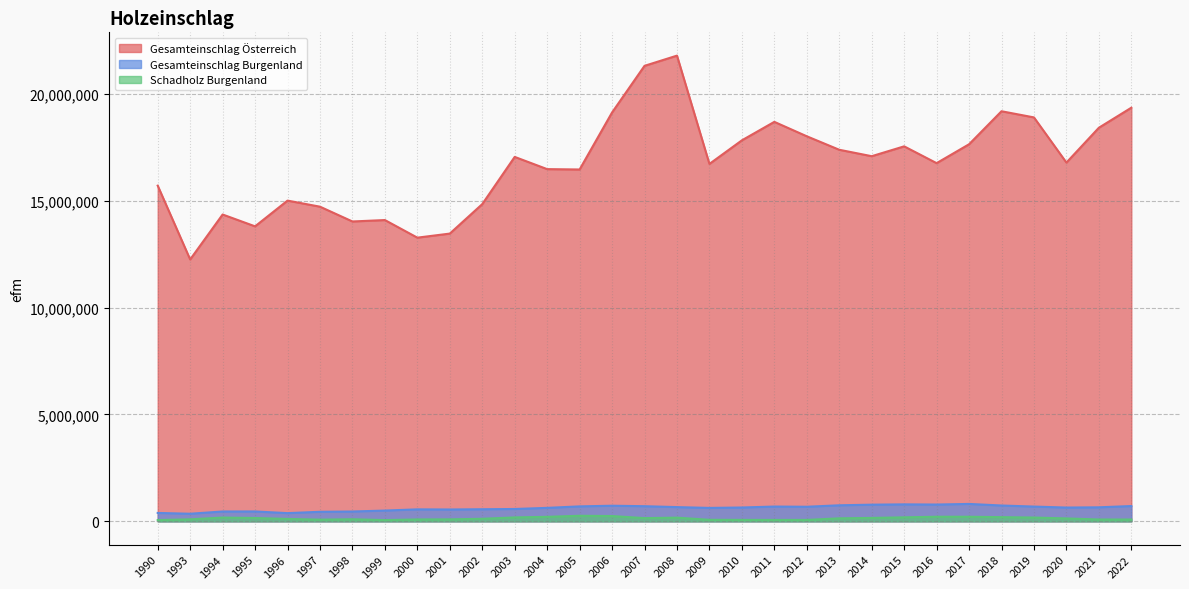

At which label does Gesamteinschlag Österreich first exceed 16789570?

2003